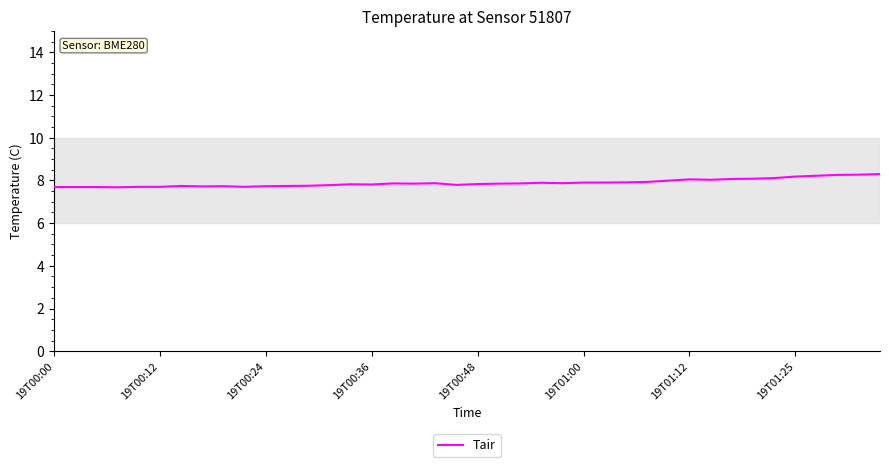

What is the minimum value shown in the chart?

7.7